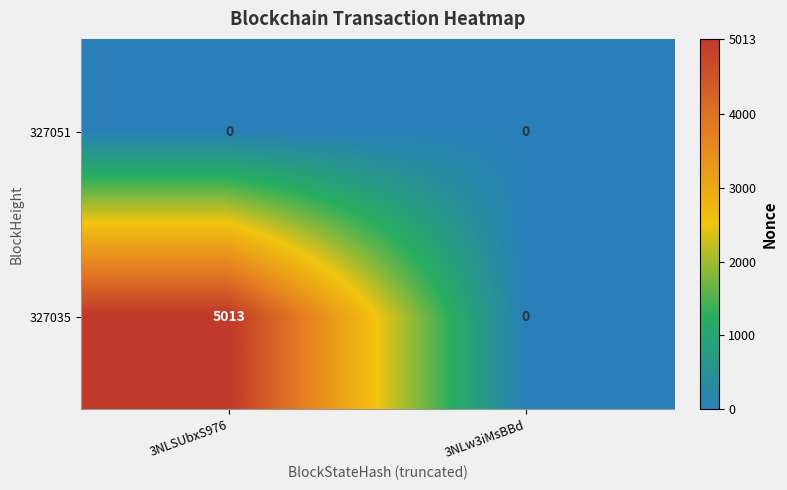

Which series has the widest spread of values?

327035